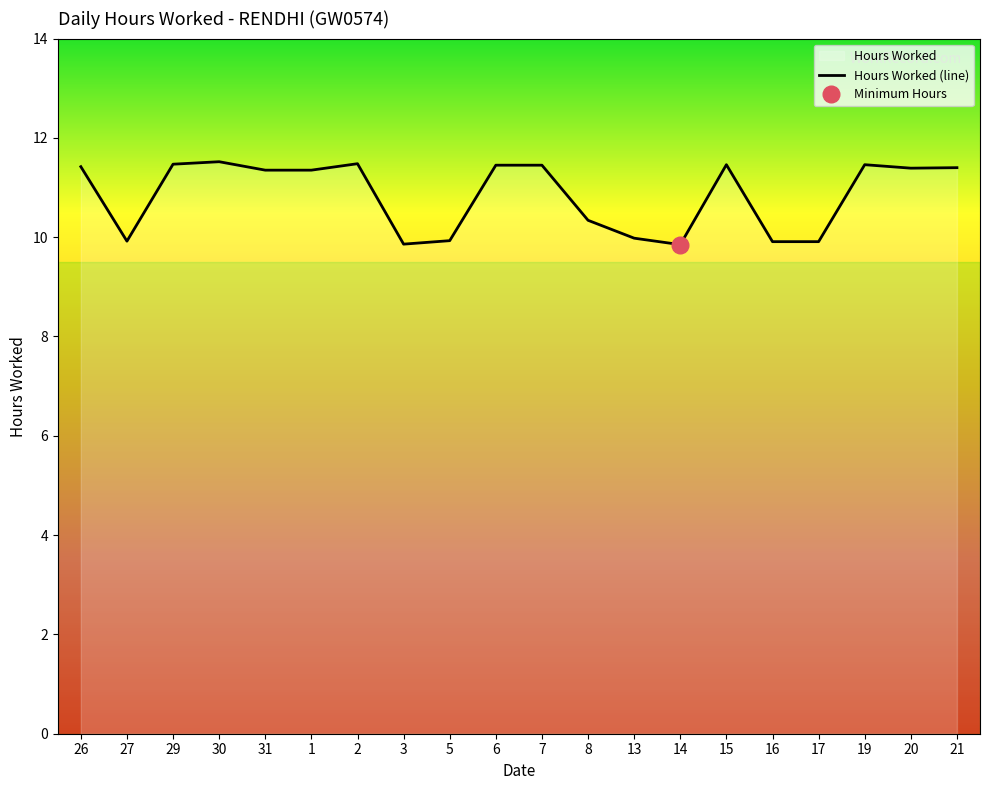

Rank the categories by value from lowest to highest.

14, 3, 16, 17, 27, 5, 13, 8, 31, 1, 20, 21, 26, 6, 7, 15, 19, 29, 2, 30